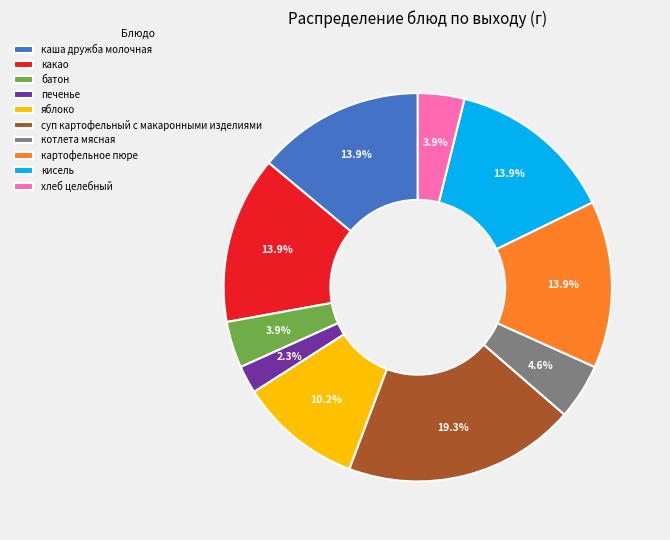

Is it true that картофельное пюре is 14% of the pie?

True